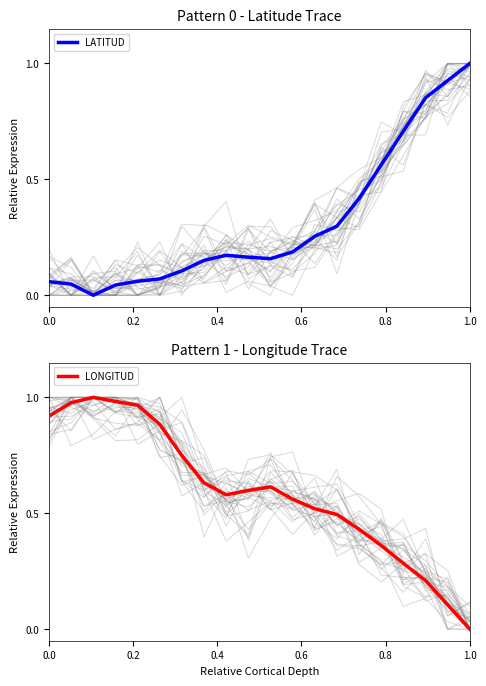

What is the average value of the LATITUD series?

0.3